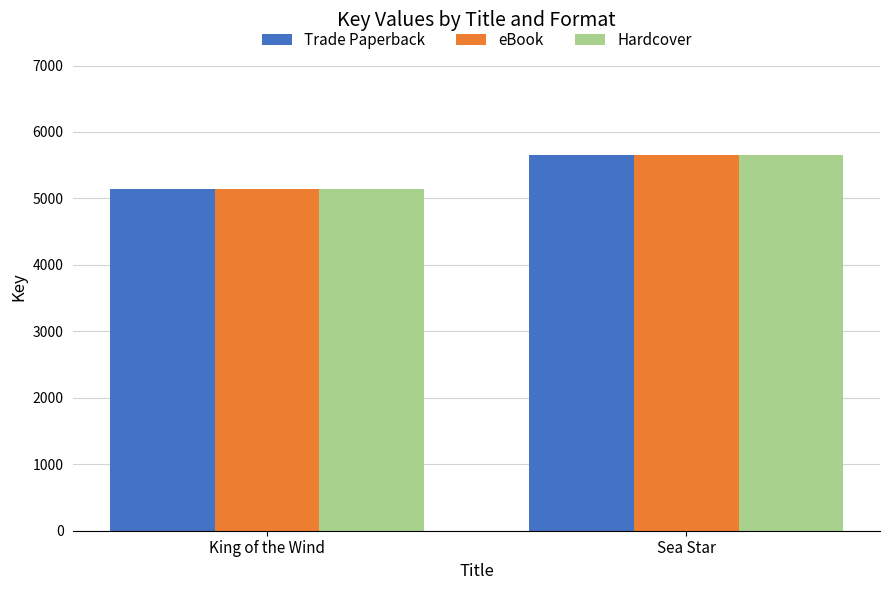

How many Hardcover values are between 5145 and 5649?

2